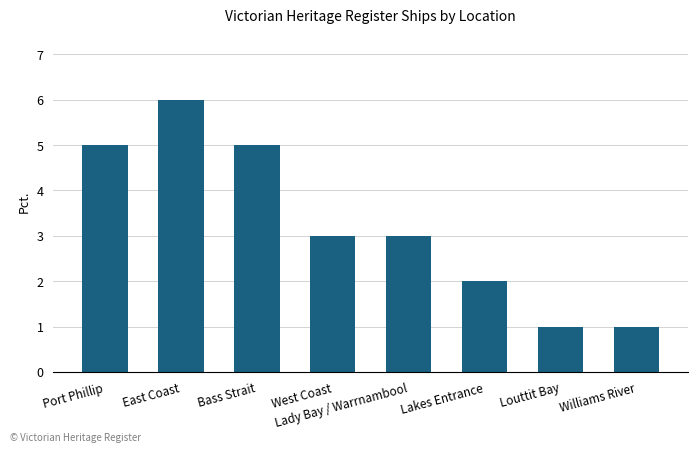

Which label corresponds to the largest value in the chart?

East Coast